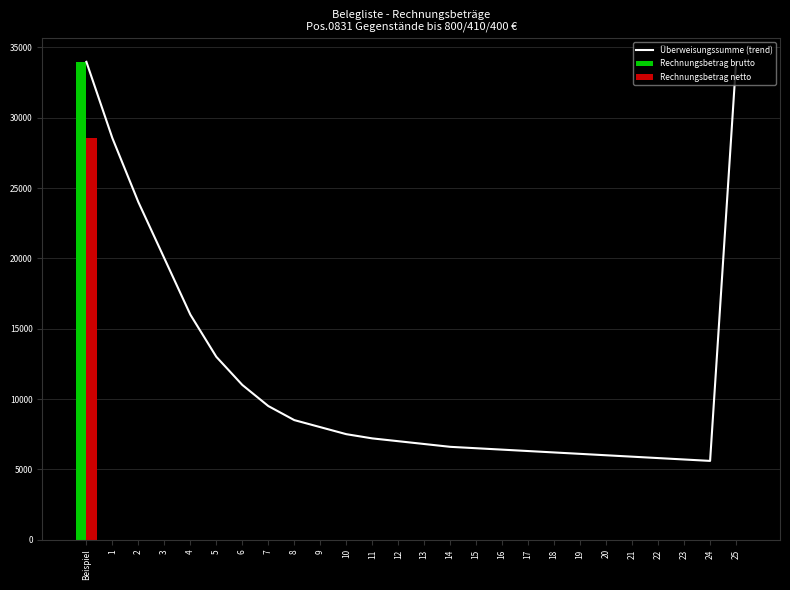

Reading left to right, list all the values displayed in this chart.

Überweisungssumme (trend): Beispiel=33974.0	1=28549.6	2=24000.0	3=20000.0	4=16000.0	5=13000.0	6=11000.0	7=9500.0	8=8500.0	9=8000.0	10=7500.0	11=7200.0	12=7000.0	13=6800.0	14=6600.0	15=6500.0	16=6400.0	17=6300.0	18=6200.0	19=6100.0	20=6000.0	21=5900.0	22=5800.0	23=5700.0	24=5600.0	25=33974.0
Rechnungsbetrag brutto: Beispiel=33974.0	1=0.0	2=0.0	3=0.0	4=0.0	5=0.0	6=0.0	7=0.0	8=0.0	9=0.0	10=0.0	11=0.0	12=0.0	13=0.0	14=0.0	15=0.0	16=0.0	17=0.0	18=0.0	19=0.0	20=0.0	21=0.0	22=0.0	23=0.0	24=0.0	25=0.0
Rechnungsbetrag netto: Beispiel=28549.6	1=0.0	2=0.0	3=0.0	4=0.0	5=0.0	6=0.0	7=0.0	8=0.0	9=0.0	10=0.0	11=0.0	12=0.0	13=0.0	14=0.0	15=0.0	16=0.0	17=0.0	18=0.0	19=0.0	20=0.0	21=0.0	22=0.0	23=0.0	24=0.0	25=0.0